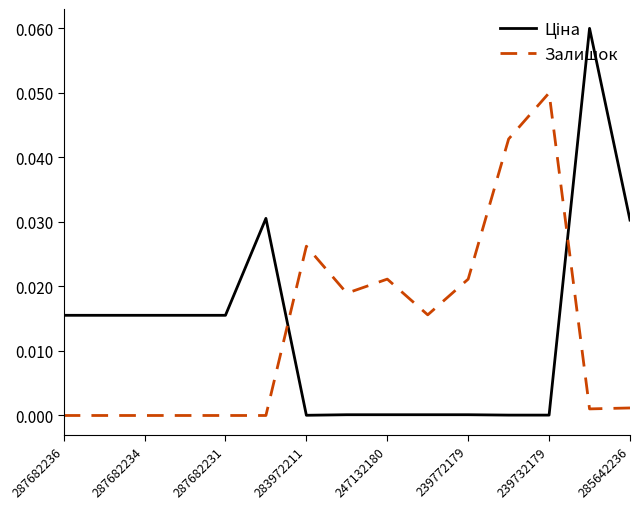

How many lines are shown in the chart?

2